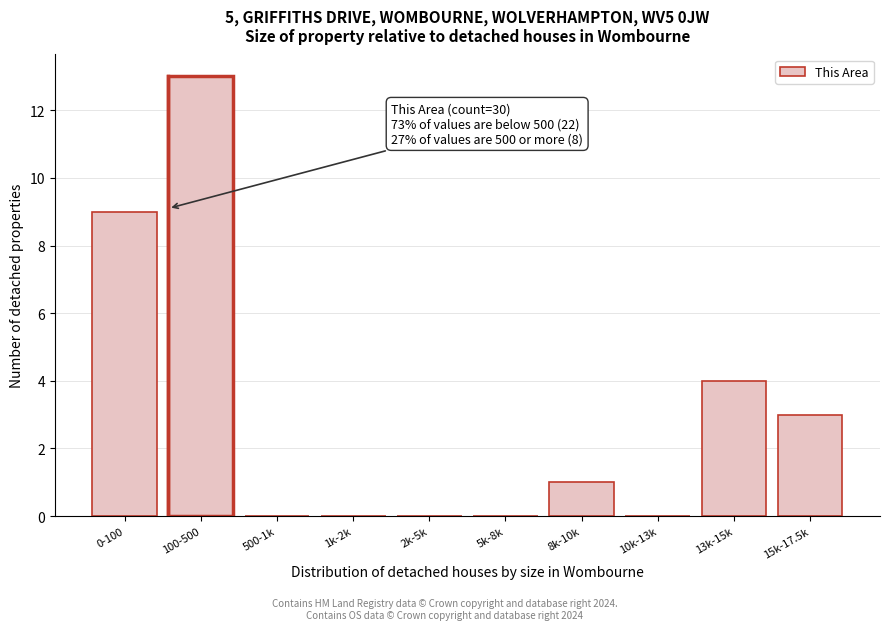

Reading left to right, list all the values displayed in this chart.

0-100=9	100-500=13	500-1k=0	1k-2k=0	2k-5k=0	5k-8k=0	8k-10k=1	10k-13k=0	13k-15k=4	15k-17.5k=3